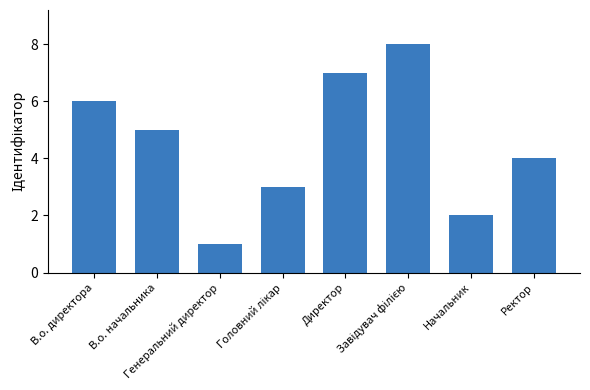

What is the smallest value displayed?

1